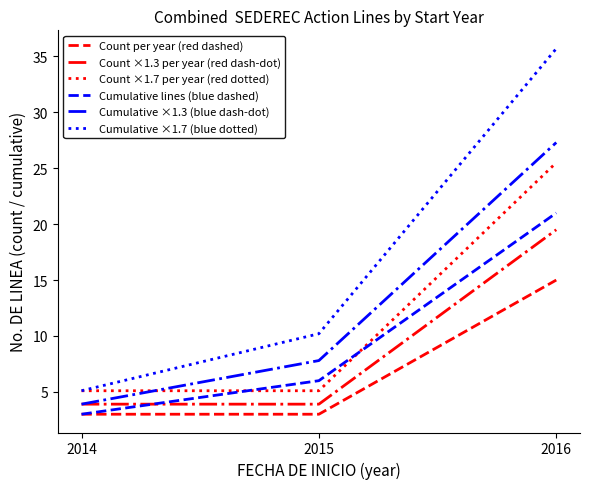

What is the difference between the Cumulative lines (blue dashed) values at 2014 and 2016?

18.0